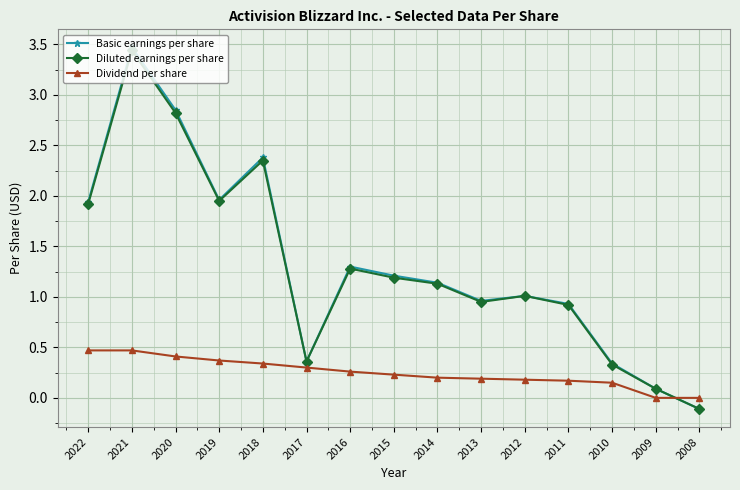

Which series has the widest spread of values?

Basic earnings per share